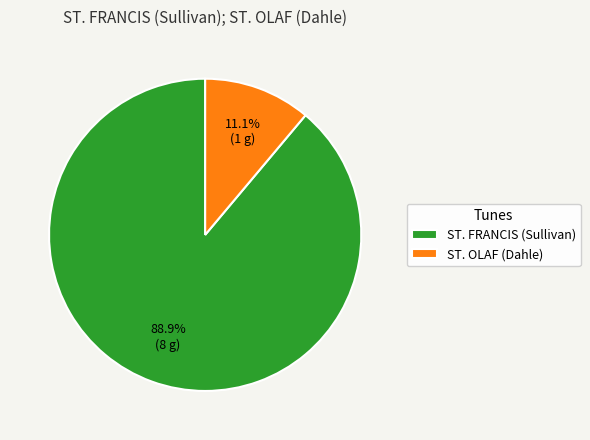

Which has a higher value, ST. OLAF (Dahle) or ST. FRANCIS (Sullivan)?

ST. FRANCIS (Sullivan)